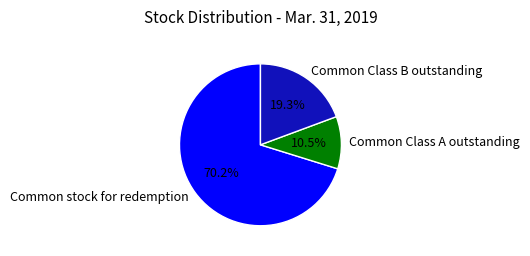

How many slices are in this pie chart?

3